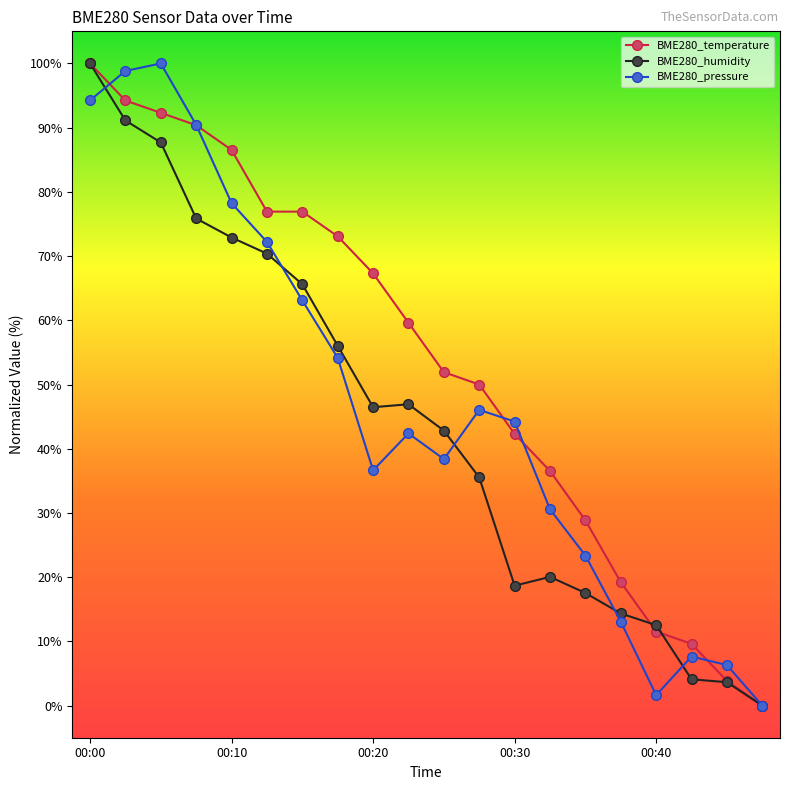

What is the maximum value shown in the chart?

100.0